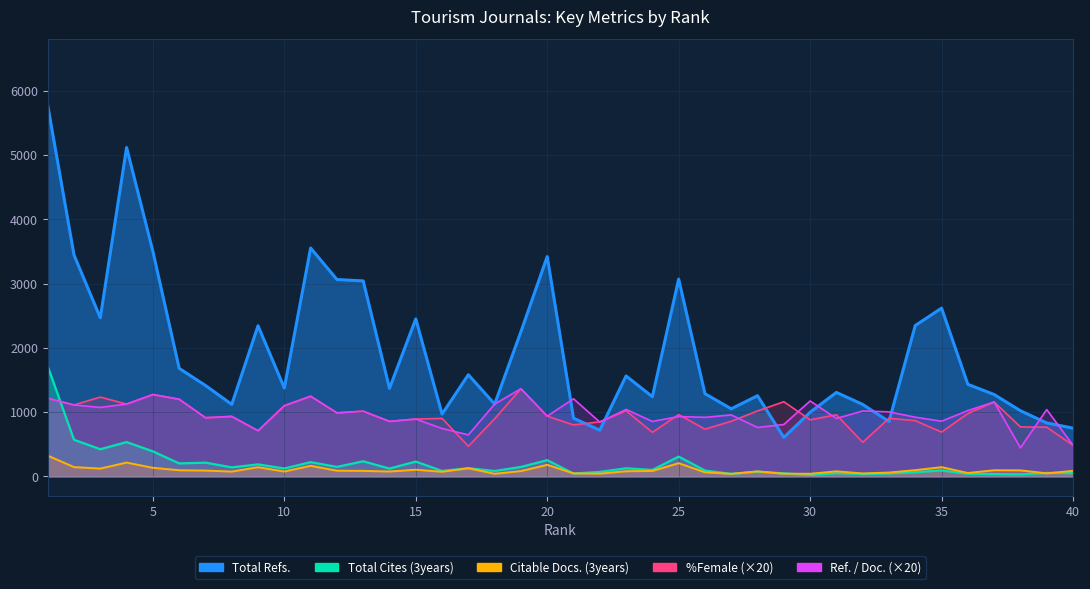

What is the spread (max minus min) of values at 22?

806.4